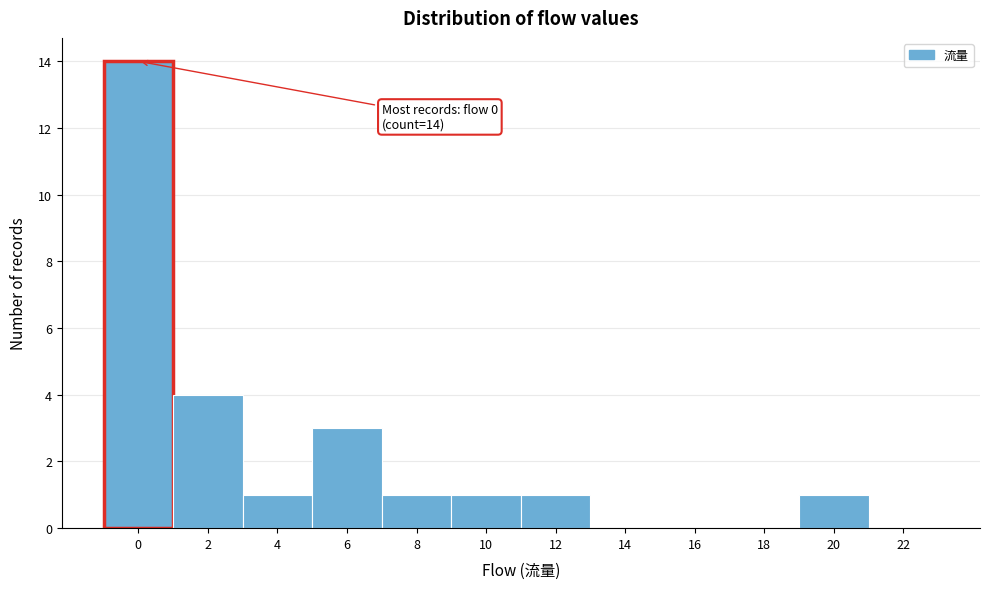

Reading right to left, extract all data points from this chart.

22=0	20=1	18=0	16=0	14=0	12=1	10=1	8=1	6=3	4=1	2=4	0=14